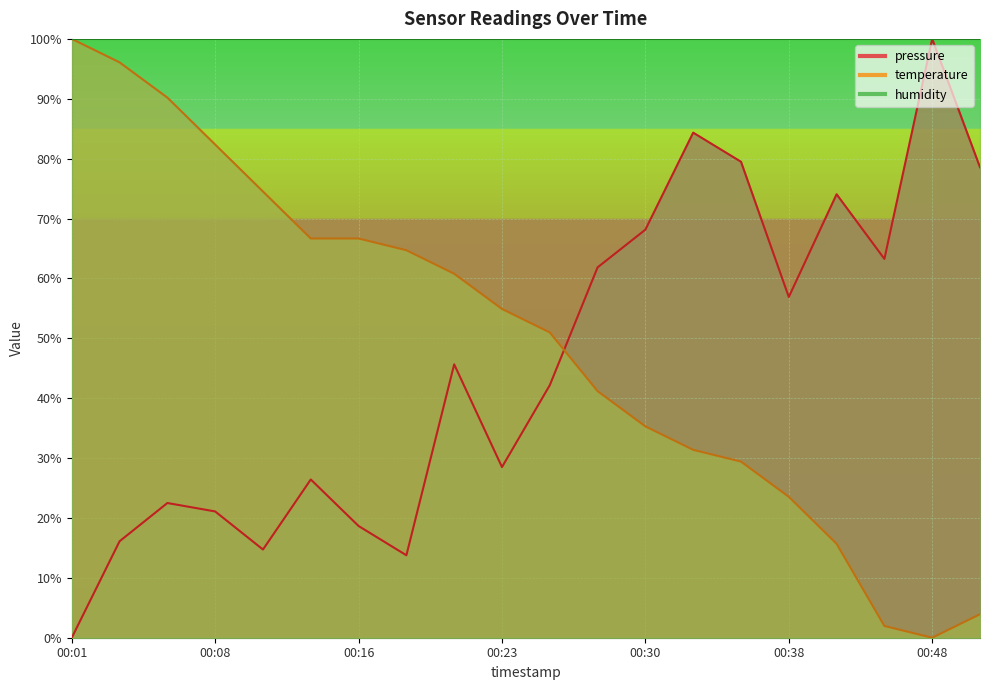

Which category has the highest value across all series?

00:48